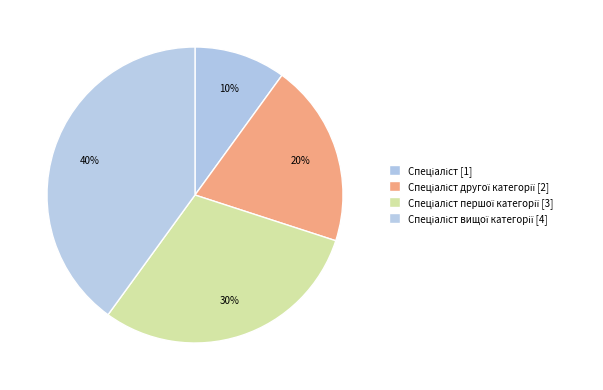

How many segments does this pie chart have?

4